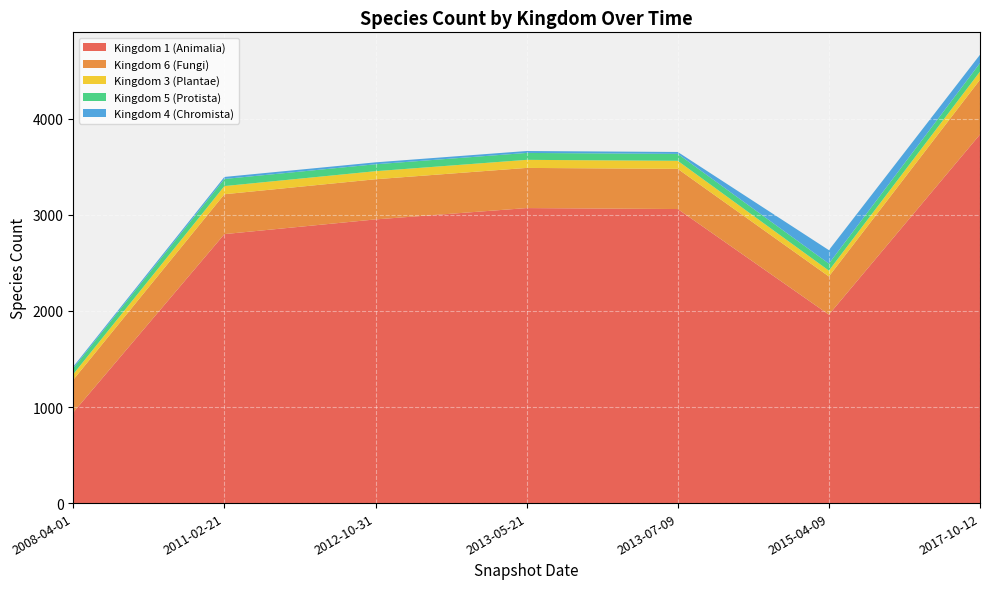

Reading left to right, extract all data points from this chart.

Kingdom 1 (Animalia): 944	2800	2953	3071	3061	1962	3837
Kingdom 6 (Fungi): 340	415	418	418	418	397	570
Kingdom 3 (Plantae): 58	85	84	84	84	61	85
Kingdom 5 (Protista): 63	74	72	72	72	73	88
Kingdom 4 (Chromista): 16	21	20	20	20	140	87